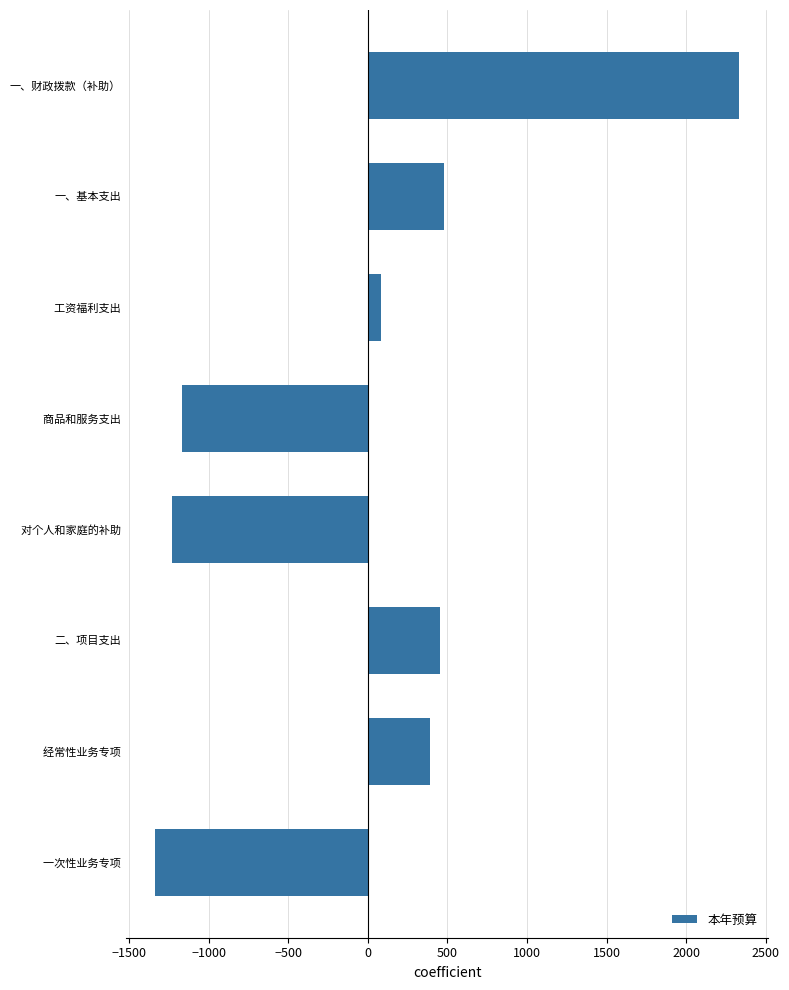

What is the approximate value at 一、基本支出?

478.4